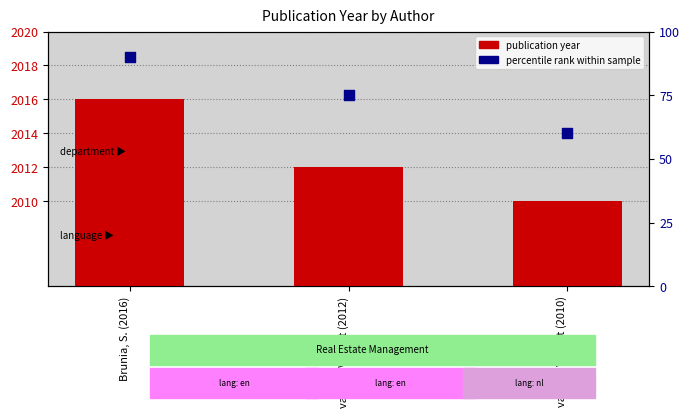

At how many categories does at least one series exceed 1868?

3